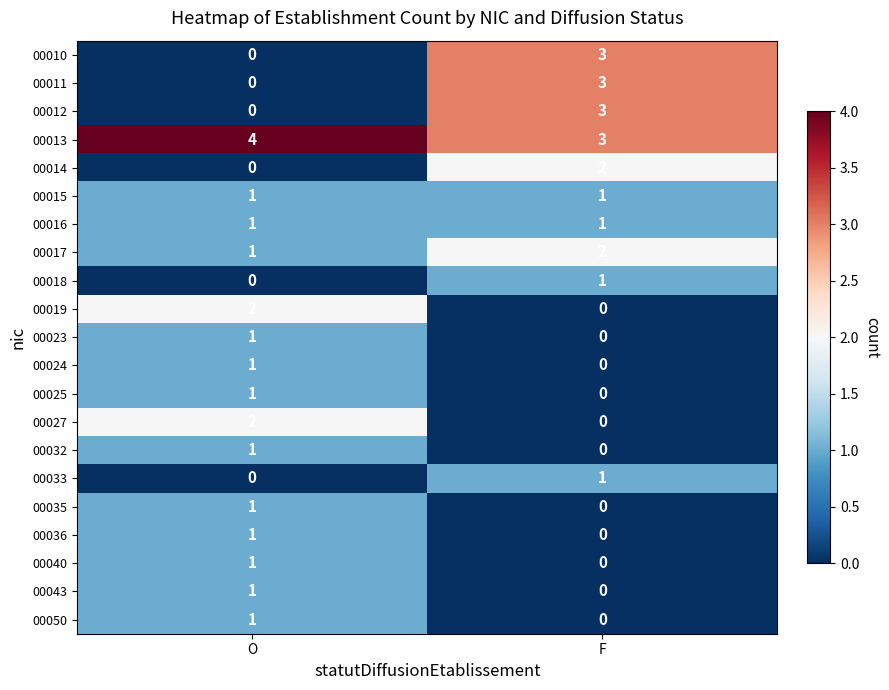

How many distinct data groups are displayed?

21